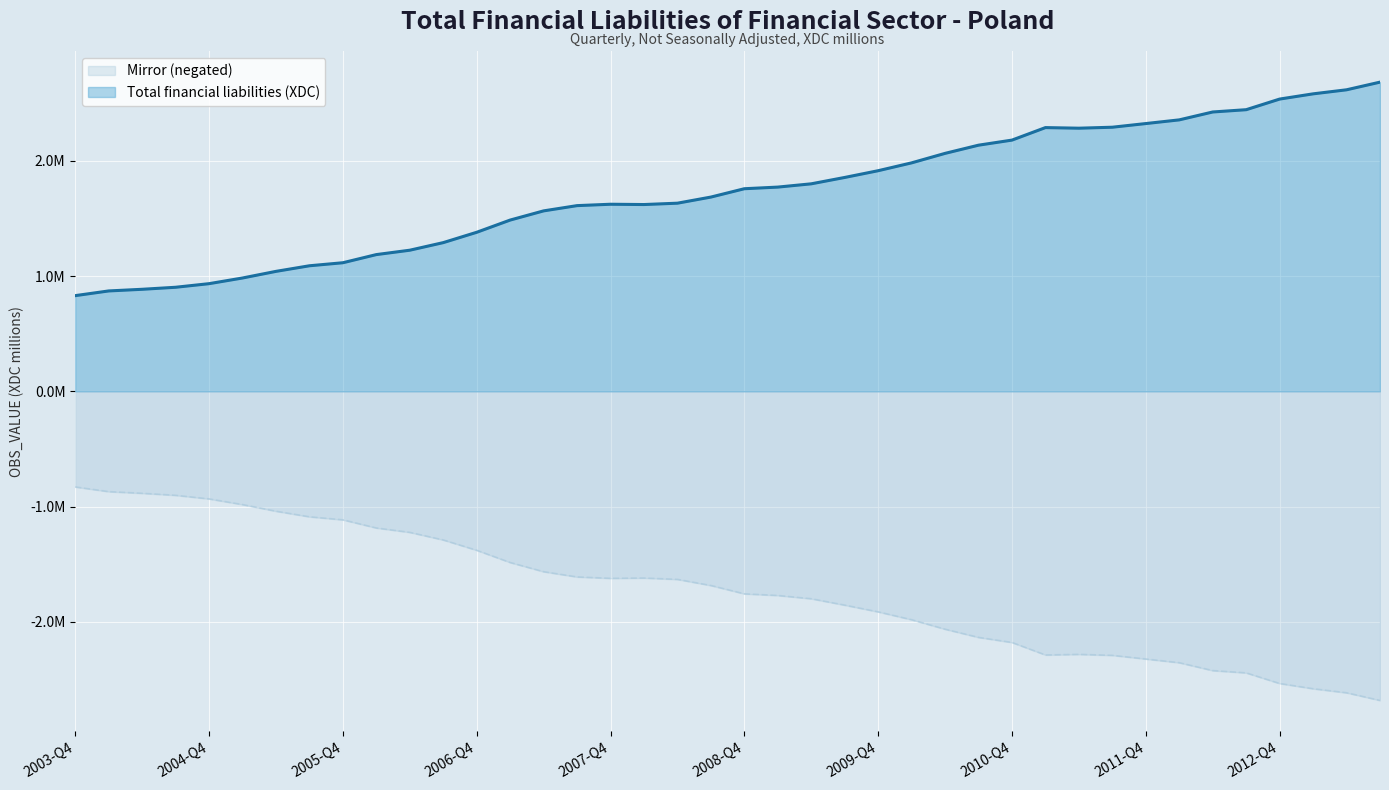

At which label does the data first exceed -1685110?

2003-Q4